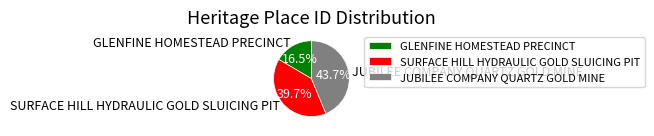

Which slice is the largest?

JUBILEE COMPANY QUARTZ GOLD MINE